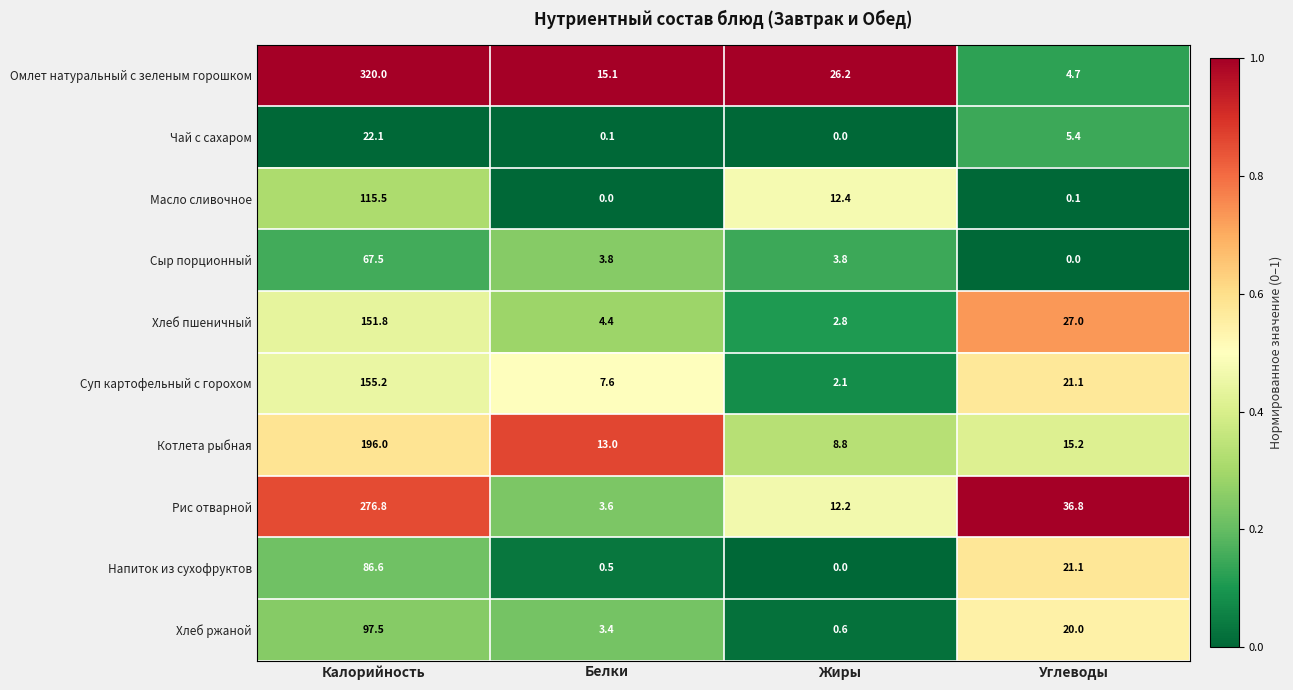

Is it true that Суп картофельный с горохом equals 11.8 at Белки?

False